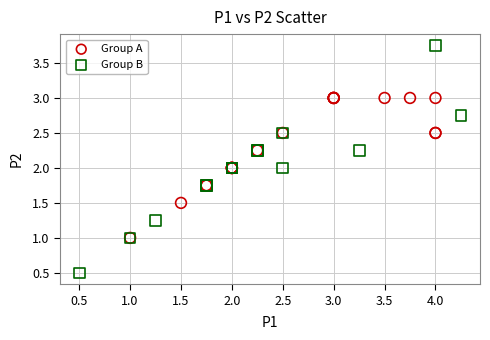

Which series reaches the maximum Y coordinate?

Group B